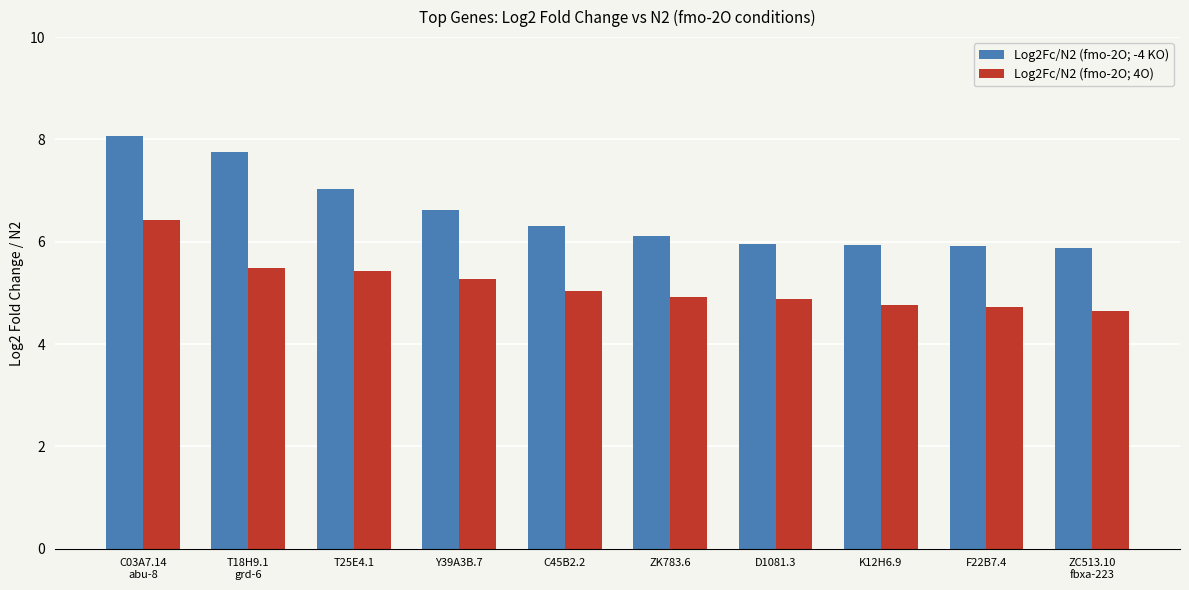

Is it true that Log2Fc/N2 (fmo-2O; 4O) equals 4.7 at F22B7.4?

True